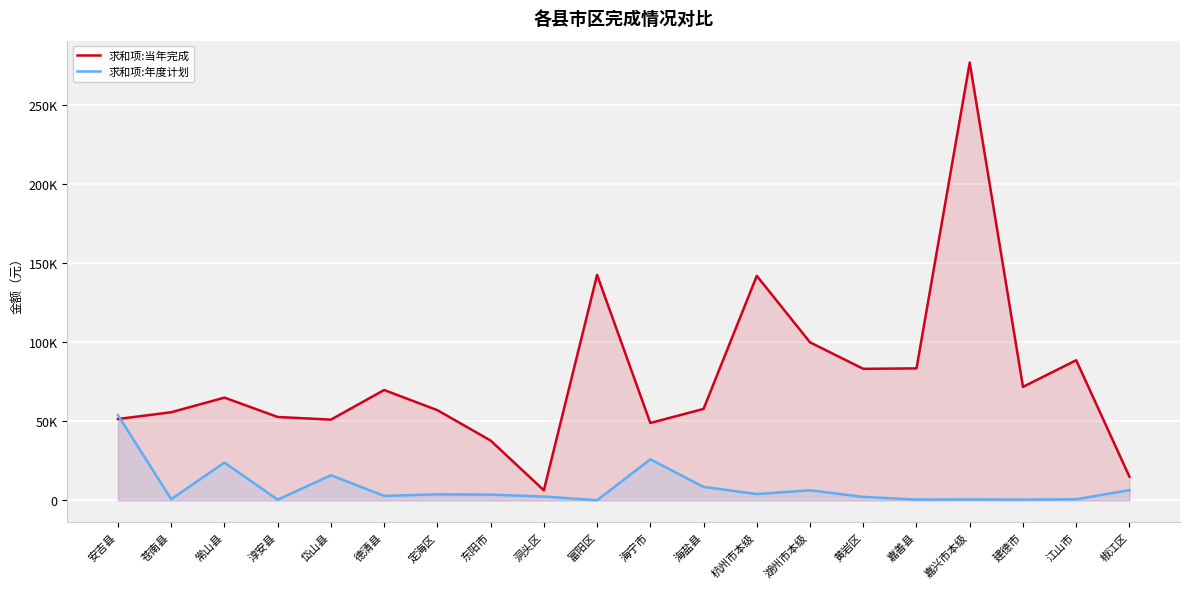

True or false: 求和项:当年完成 has a value of 18986.1 at 岱山县.

False